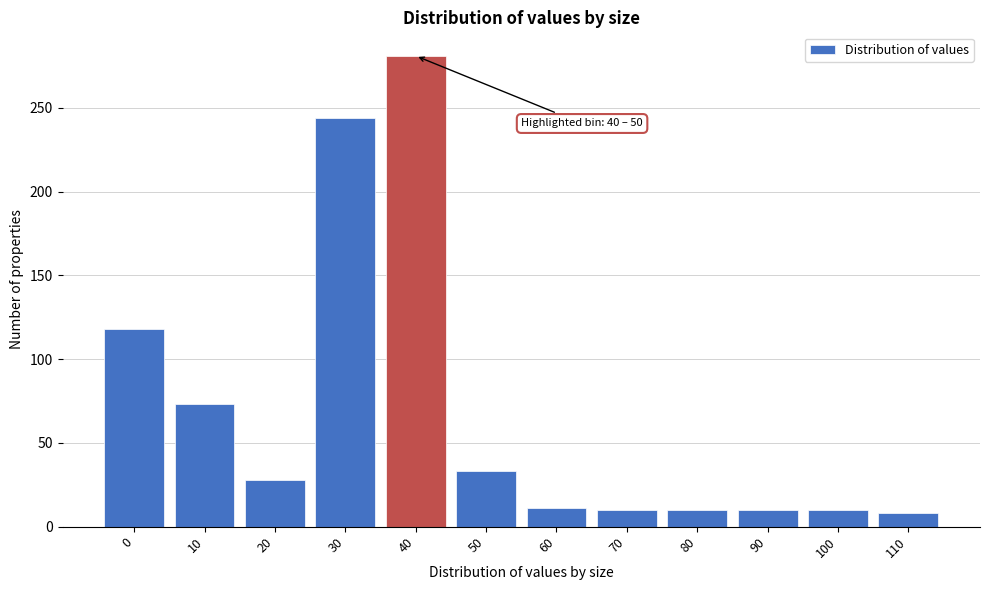

What is the difference between the second highest and minimum values?

236